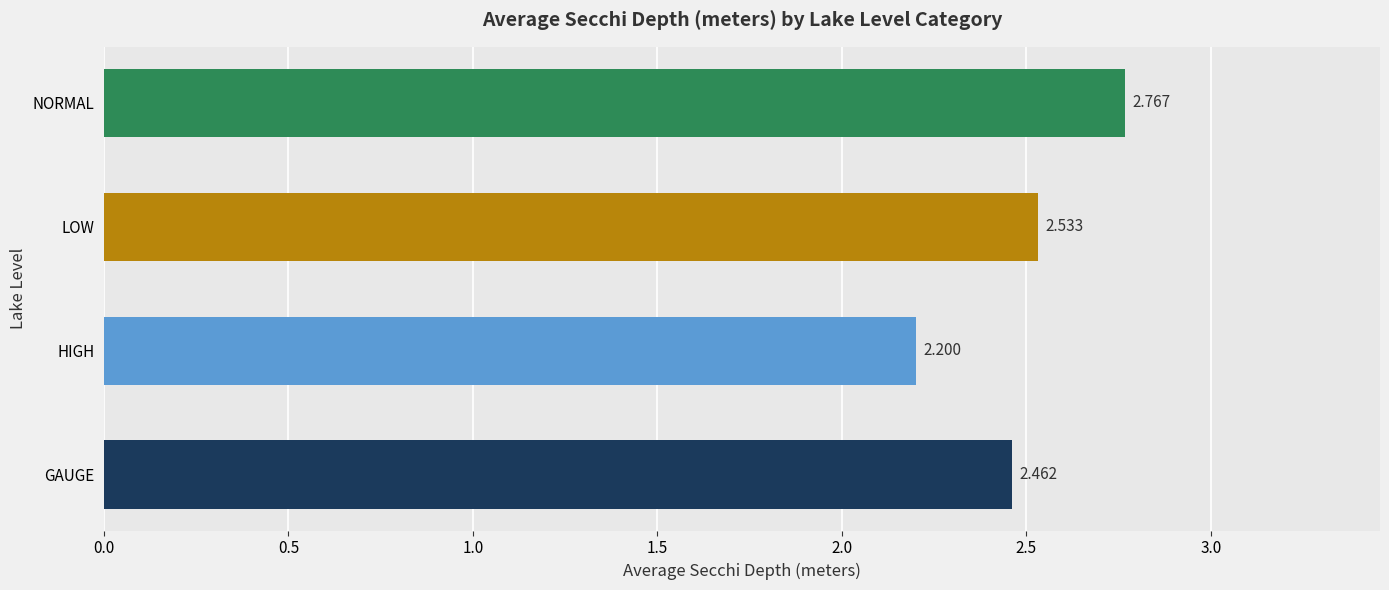

Rank the categories by value from highest to lowest.

NORMAL, LOW, GAUGE, HIGH